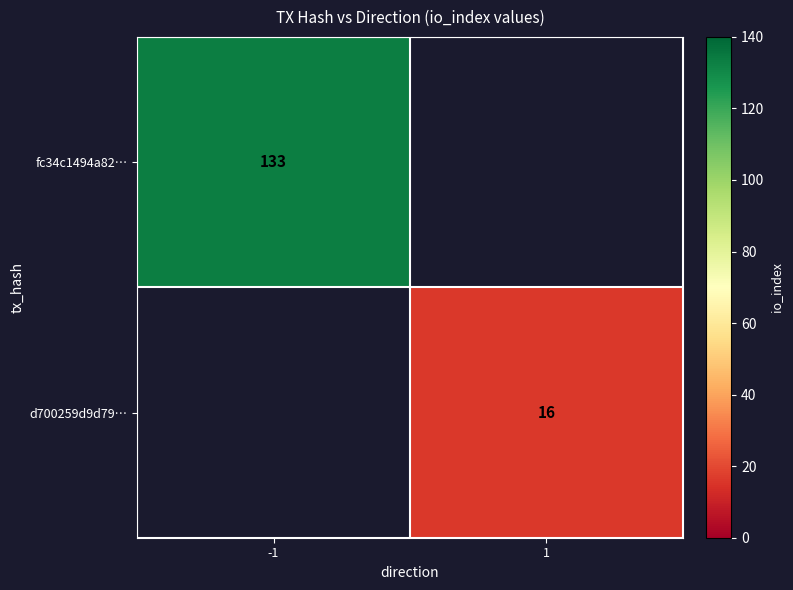

Which has a higher value, 1 or -1?

-1